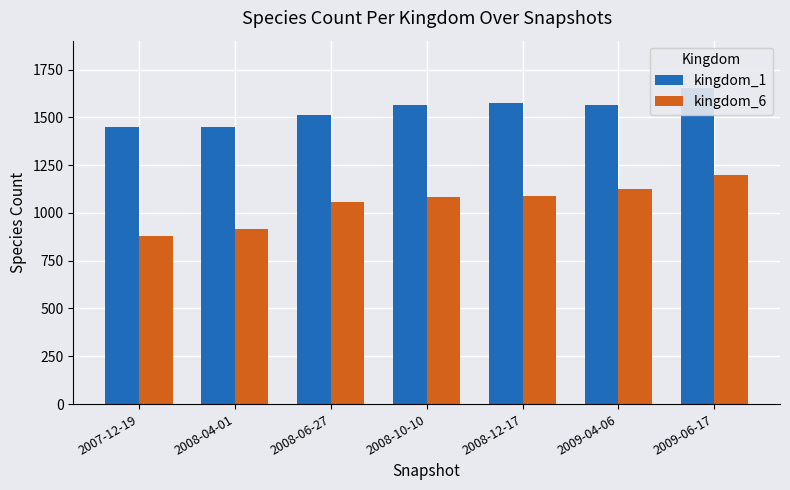

What is the value of the kingdom_6 bar at the 5th from the left?

1090